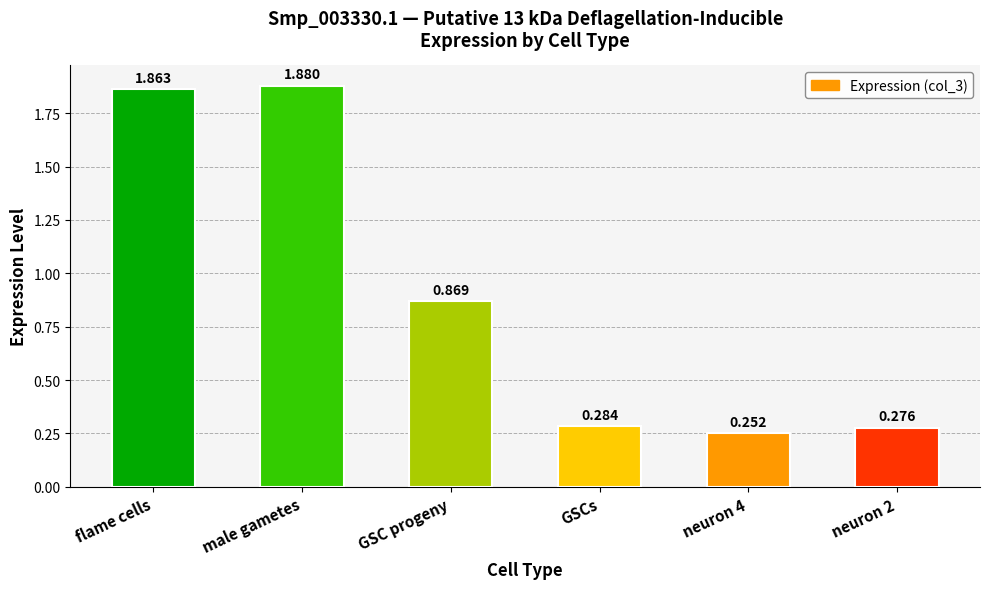

Where is the data nearest to the value 1?

GSC progeny